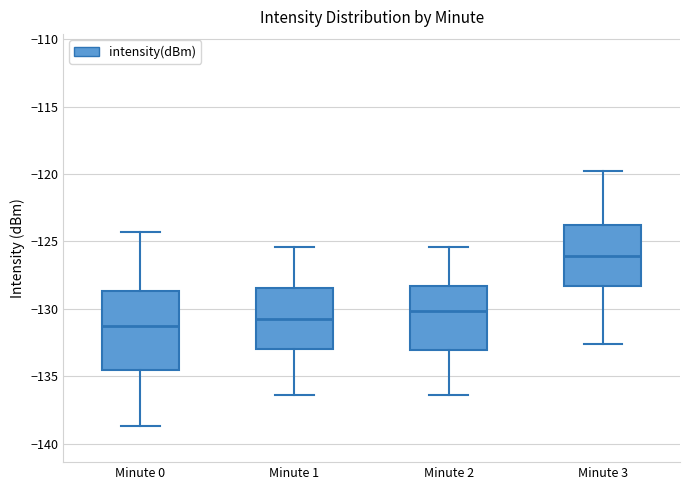

Reading left to right, transcribe this box plot: for each box, give where its median line is, the range the box spans, and where its two whiskers end, as read against the y-axis. The values are not printed on the chart, so give them approximately, as read against the axis.

Minute 0: median -131.0, box -134.5 to -128.5, whiskers -138.5 to -124.5
Minute 1: median -130.5, box -133.0 to -128.5, whiskers -136.5 to -125.5
Minute 2: median -130.0, box -133.0 to -128.5, whiskers -136.5 to -125.5
Minute 3: median -126.0, box -128.5 to -123.5, whiskers -132.5 to -120.0